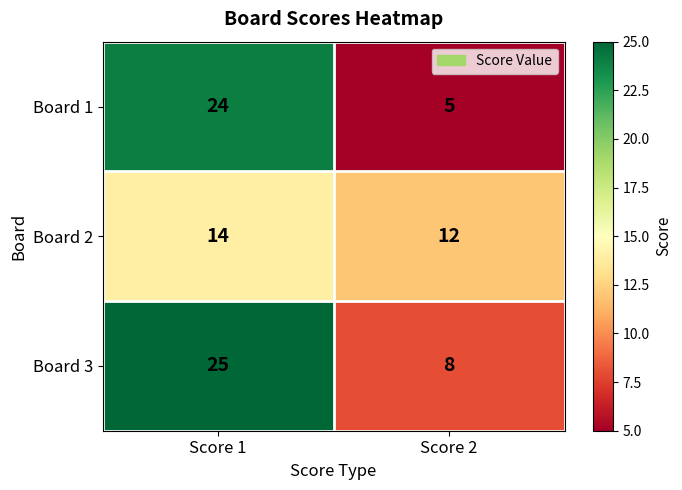

Rank the series at Score 1 from lowest to highest value.

Board 2, Board 1, Board 3